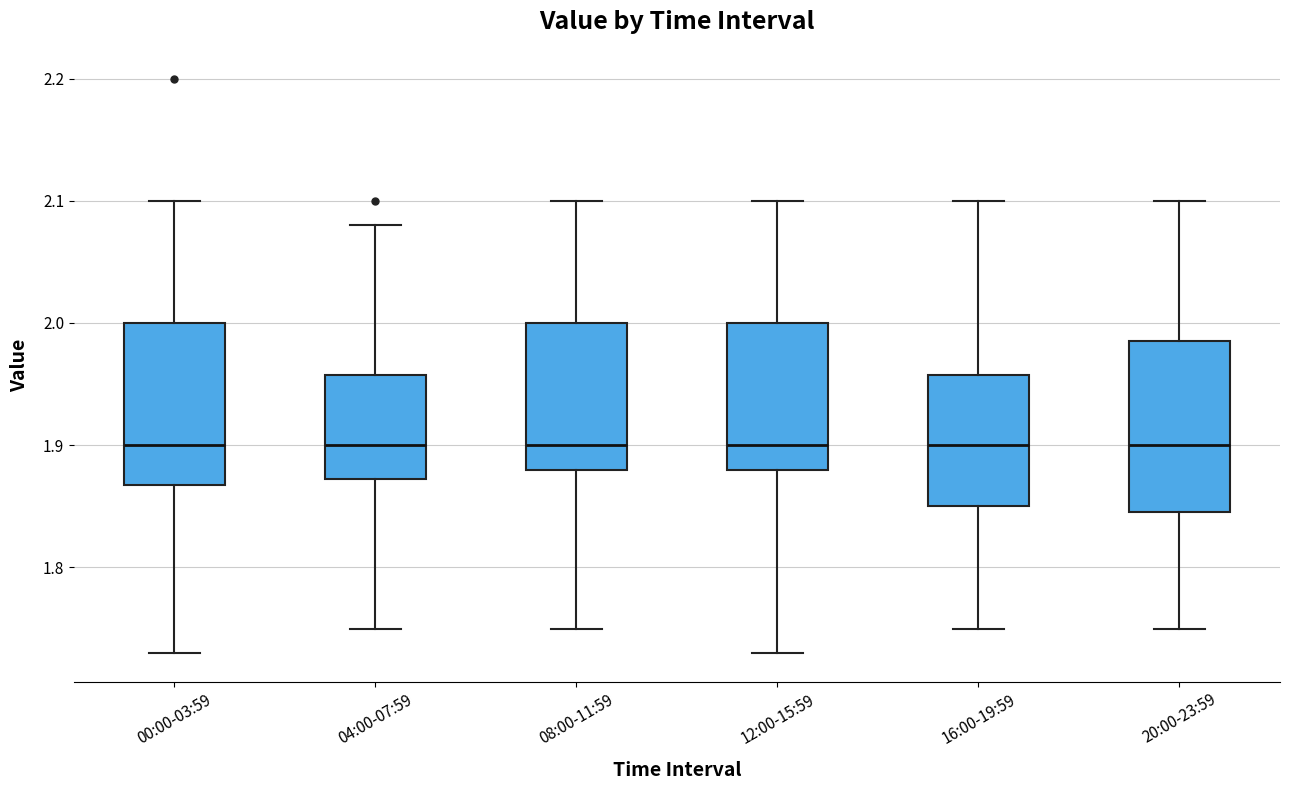

Reading left to right, read every box against the y-axis: the position of its median line, the range the box covers, and the ends of its whiskers. The values are not printed on the chart, so give them approximately, as read against the axis.

00:00-03:59: median 1.90, box 1.87 to 2.00, whiskers 1.73 to 2.10
04:00-07:59: median 1.90, box 1.87 to 1.96, whiskers 1.75 to 2.08
08:00-11:59: median 1.90, box 1.88 to 2.00, whiskers 1.75 to 2.10
12:00-15:59: median 1.90, box 1.88 to 2.00, whiskers 1.73 to 2.10
16:00-19:59: median 1.90, box 1.85 to 1.96, whiskers 1.75 to 2.10
20:00-23:59: median 1.90, box 1.85 to 1.99, whiskers 1.75 to 2.10